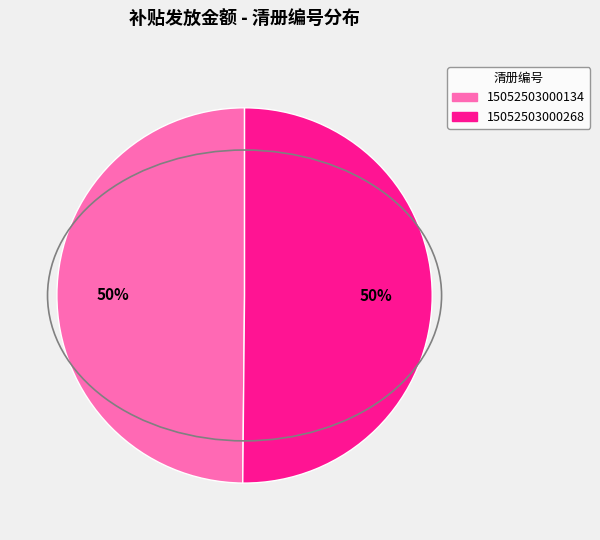

The 15052503000134 slice represents 50% of the pie. True or false?

True